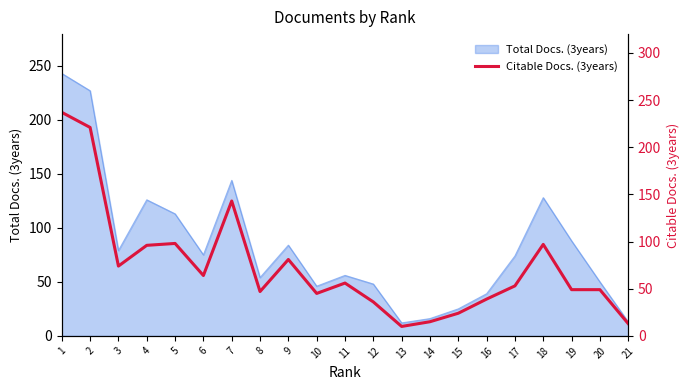

What is the change in value from 2 to 6?

-157